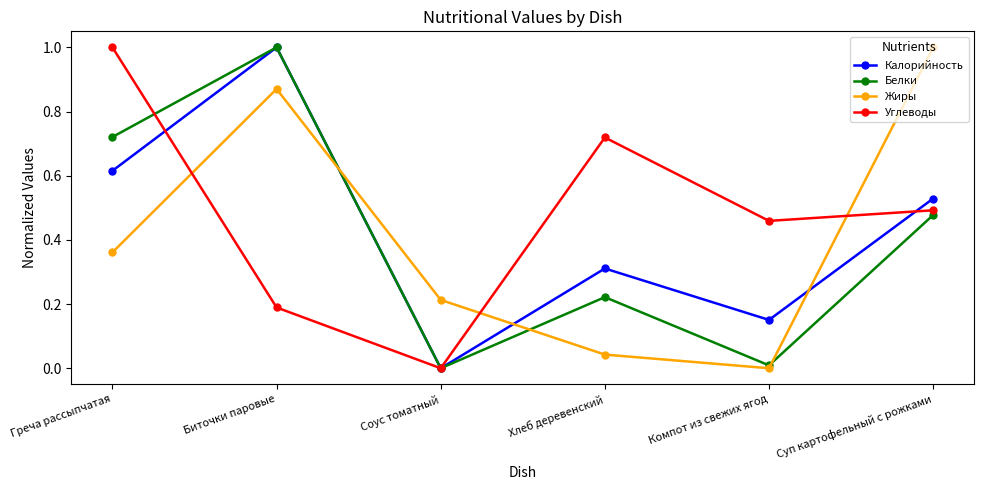

What is the label of the 5th point from the left?

Компот из свежих ягод